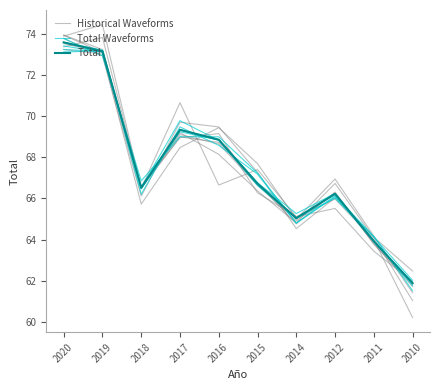

At 2010, list the series in order from smallest to largest.

Historical Waveforms, Total Waveforms, Total